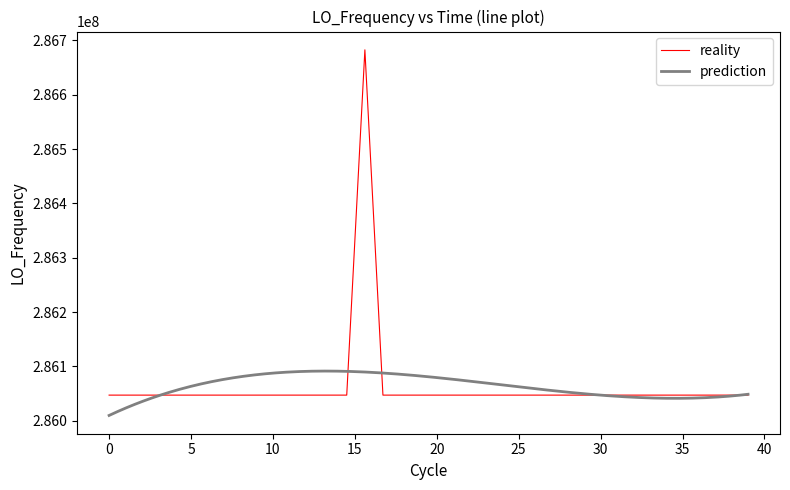

How many data points are less than 286047000?

11